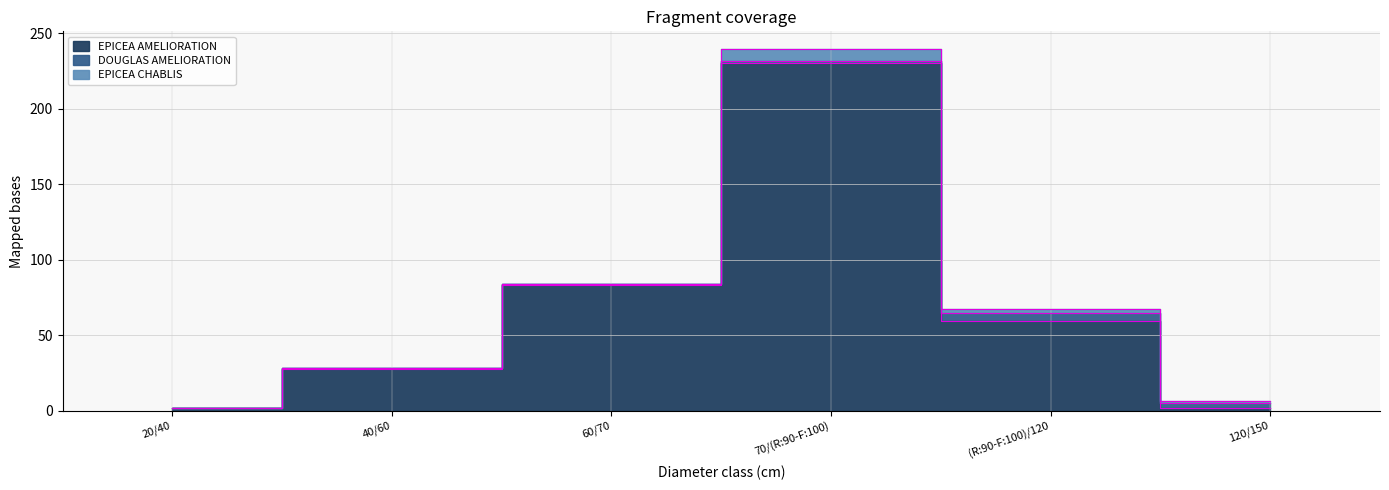

Count the number of categories in the chart.

6